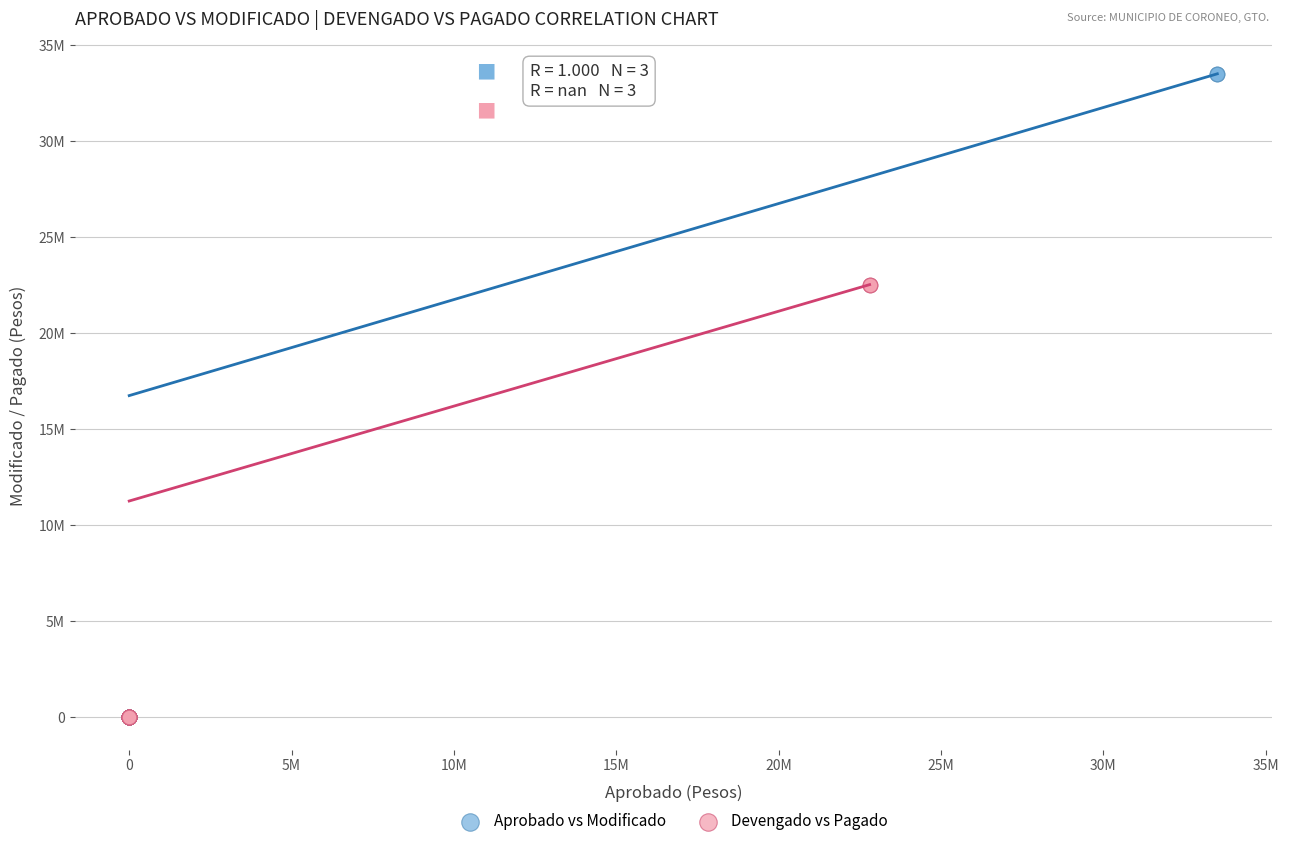

Which series has the largest Y range (max minus min)?

Aprobado vs Modificado